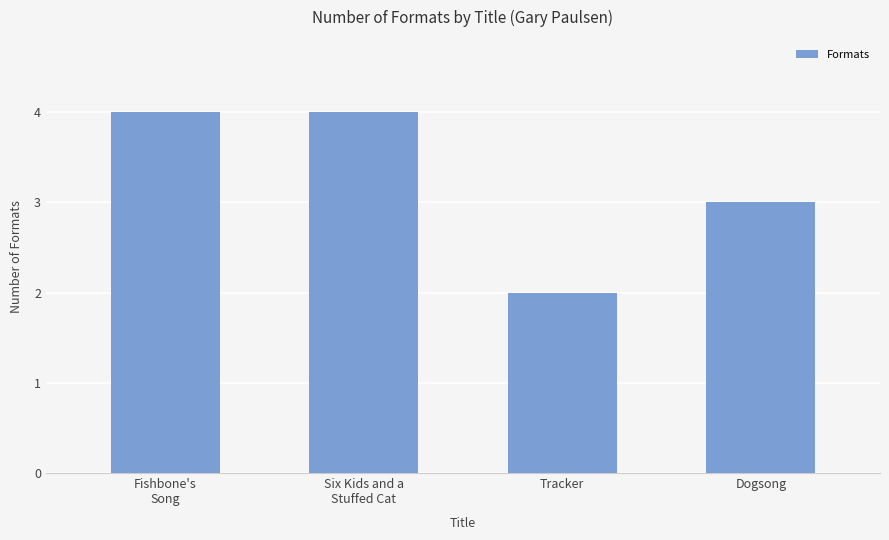

What is the difference between the maximum and minimum values?

2